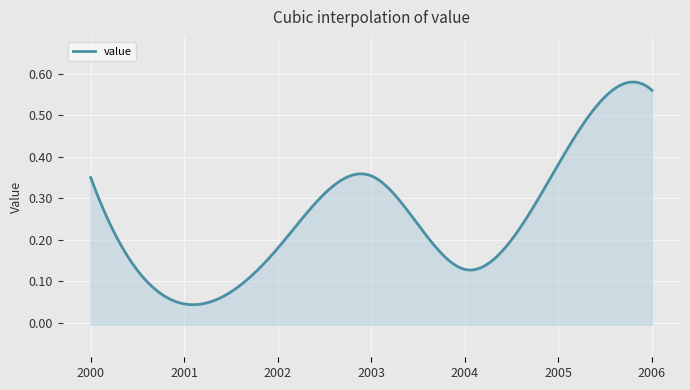

What is the change in value from 2001 to 2002?

+0.1